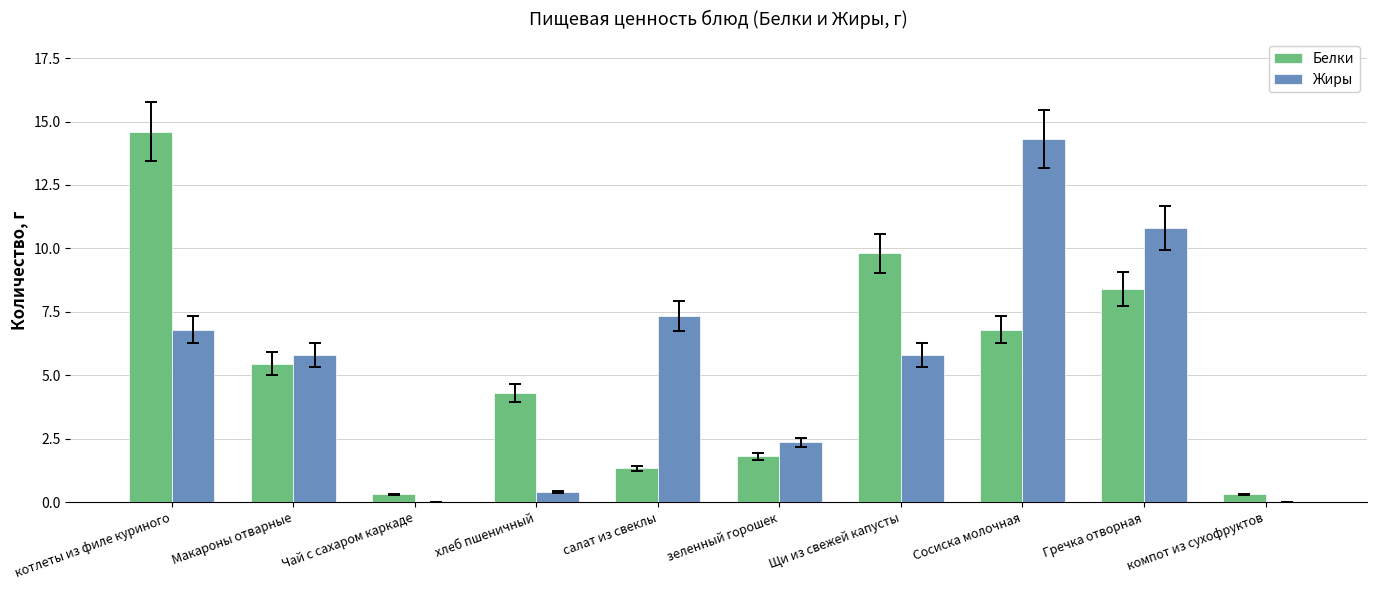

How many values in the Белки series exceed 5?

5